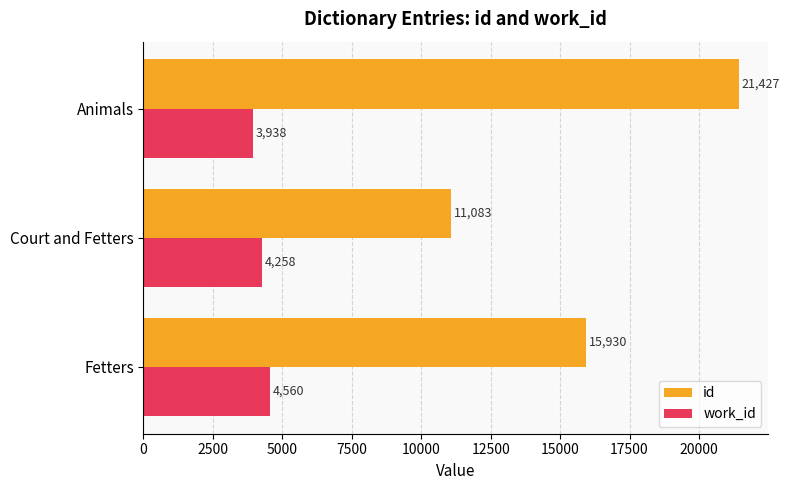

What is the difference between the maximum and minimum values in the id series?

10344.0